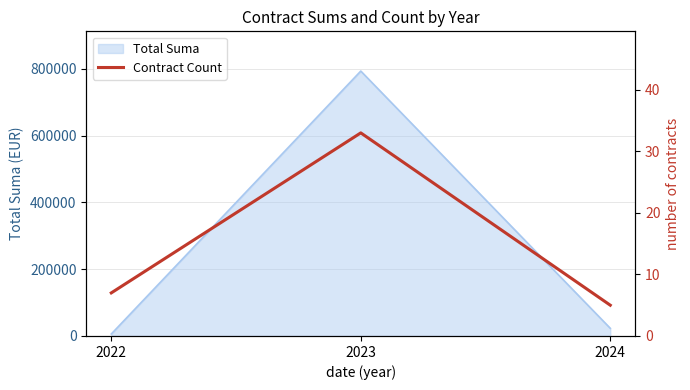

Reading right to left, list all the values displayed in this chart.

2024=5	2023=33	2022=7